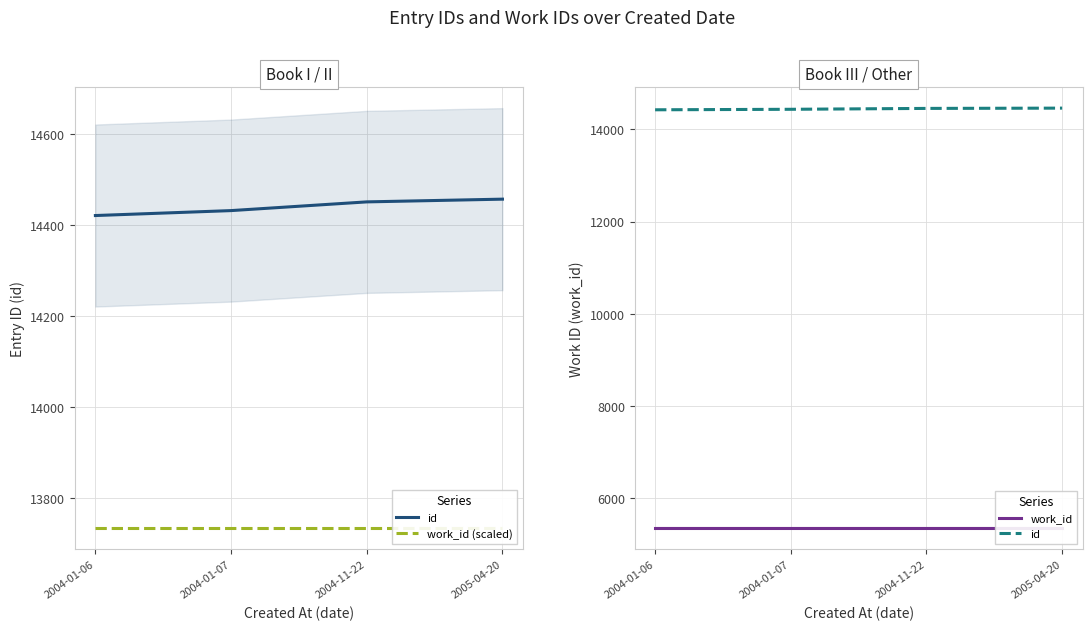

Where is work_id nearest to the value 5366?

2004-01-06